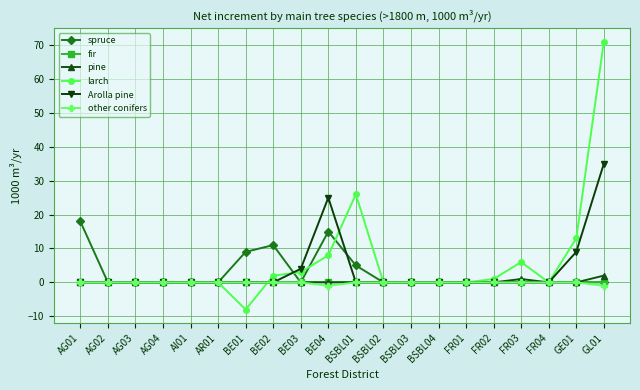

Reading right to left, transcribe all the data shown in this chart.

spruce: 0	0	0	0	0	0	0	0	0	5	15	0	11	9	0	0	0	0	0	18
fir: 0	0	0	0	0	0	0	0	0	0	0	0	0	0	0	0	0	0	0	0
pine: 2	0	0	1	0	0	0	0	0	0	0	0	0	0	0	0	0	0	0	0
larch: 71	13	0	6	1	0	0	0	0	26	8	3	2	-8	0	0	0	0	0	0
Arolla pine: 35	9	0	0	0	0	0	0	0	0	25	4	0	0	0	0	0	0	0	0
other conifers: -1	0	0	0	0	0	0	0	0	0	-1	0	0	0	0	0	0	0	0	0